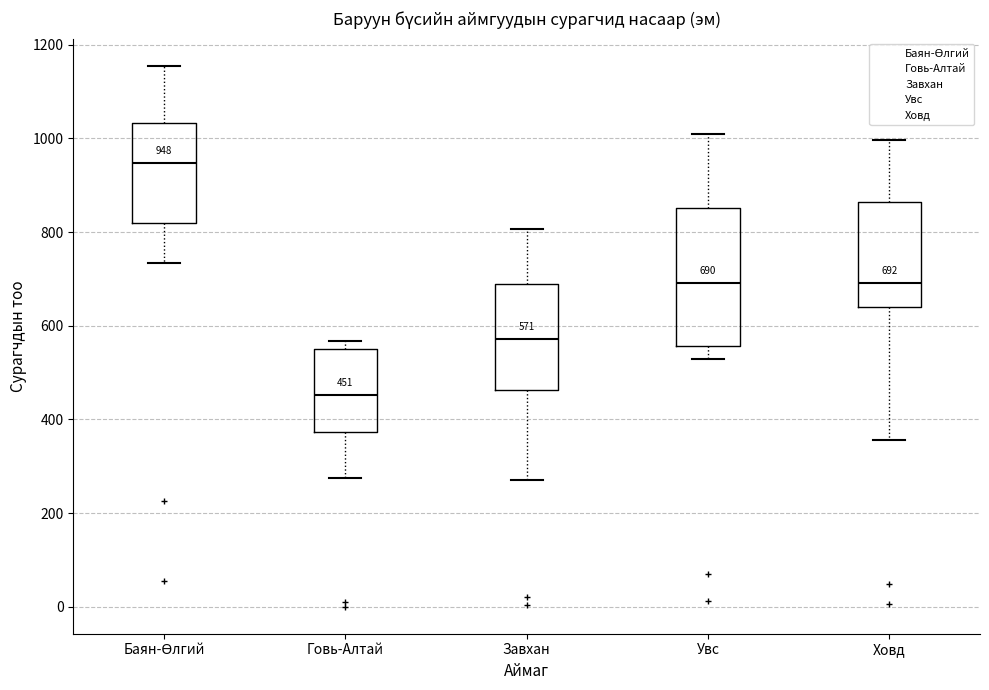

Comparing the boxes themselves (not the whiskers), which one is the tallest?

Увс